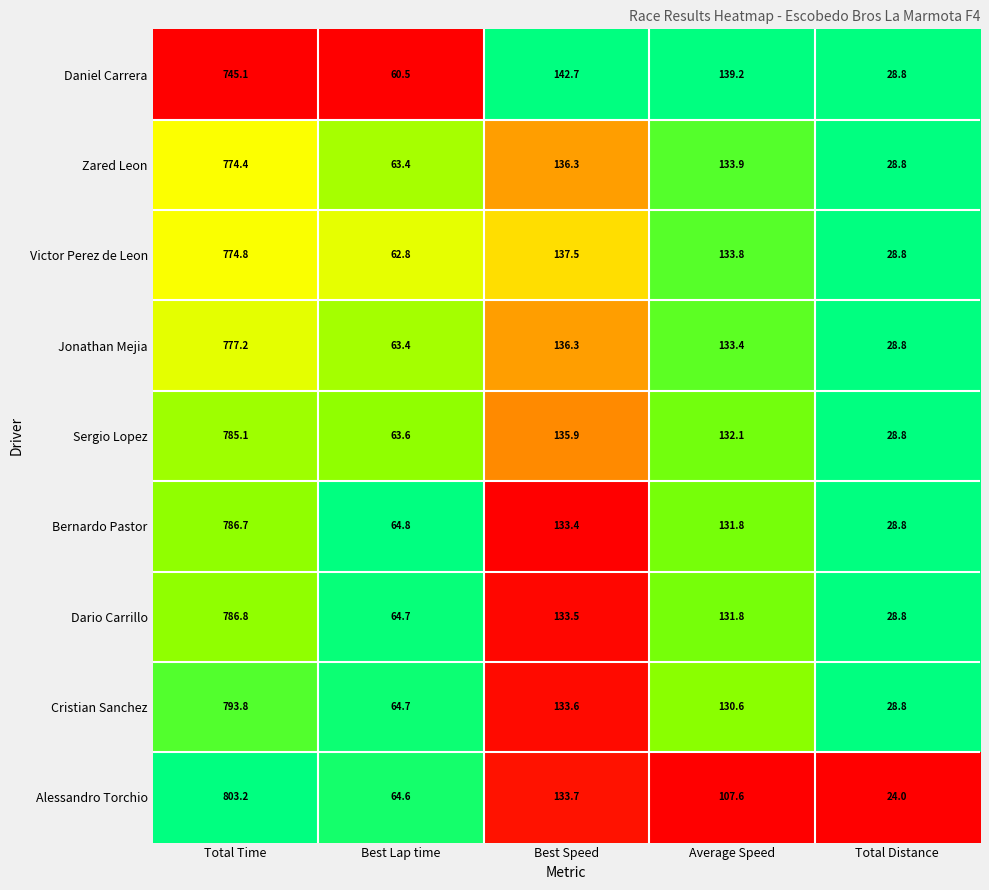

List the series in order of their peak value, highest first.

Alessandro Torchio, Cristian Sanchez, Dario Carrillo, Bernardo Pastor, Sergio Lopez, Jonathan Mejia, Victor Perez de Leon, Zared Leon, Daniel Carrera